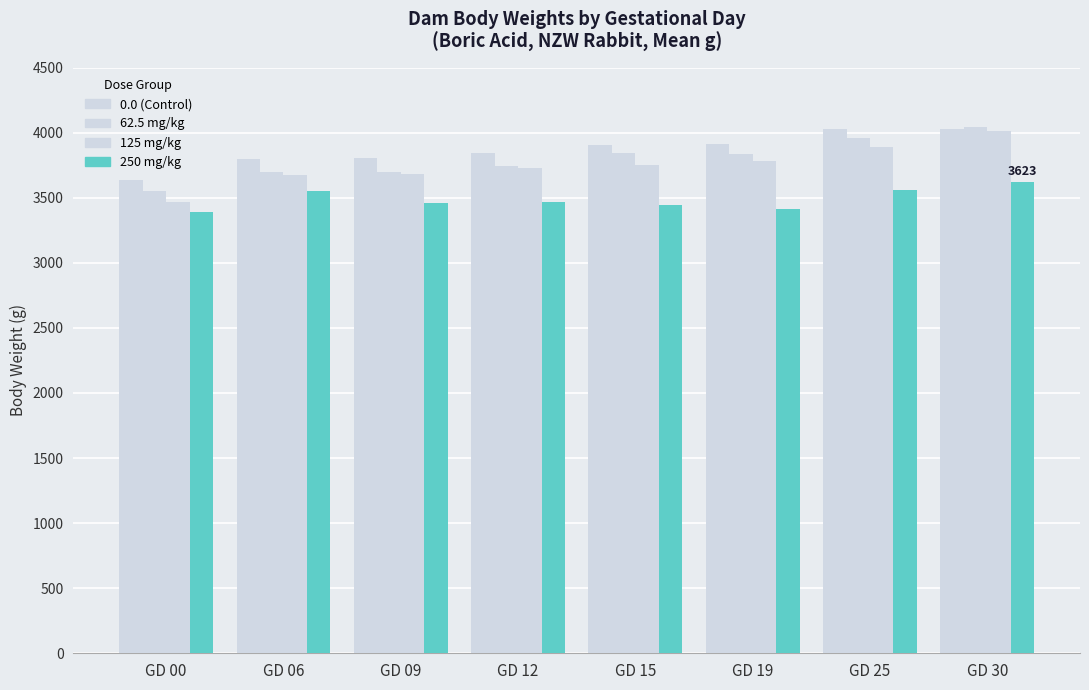

What is the difference between the maximum and minimum values in the 250 mg/kg series?

235.2